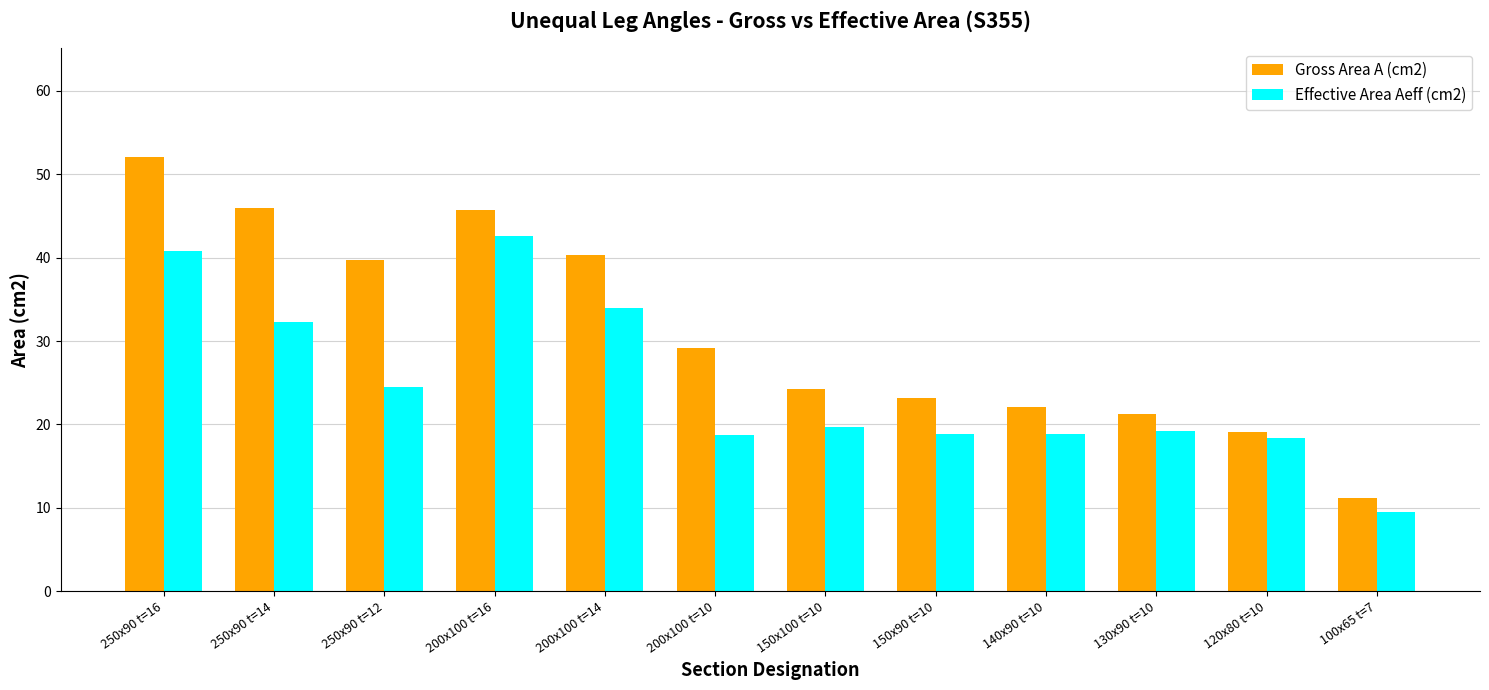

How many distinct data groups are displayed?

2